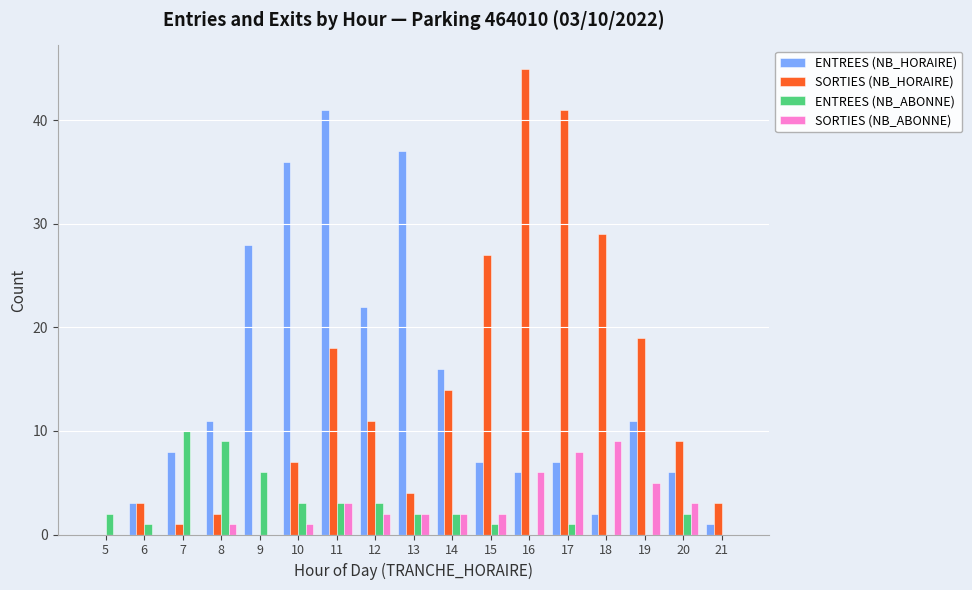

Reading left to right, what are all the values shown in this chart?

ENTREES (NB_HORAIRE): 5=0	6=3	7=8	8=11	9=28	10=36	11=41	12=22	13=37	14=16	15=7	16=6	17=7	18=2	19=11	20=6	21=1
SORTIES (NB_HORAIRE): 5=0	6=3	7=1	8=2	9=0	10=7	11=18	12=11	13=4	14=14	15=27	16=45	17=41	18=29	19=19	20=9	21=3
ENTREES (NB_ABONNE): 5=2	6=1	7=10	8=9	9=6	10=3	11=3	12=3	13=2	14=2	15=1	16=0	17=1	18=0	19=0	20=2	21=0
SORTIES (NB_ABONNE): 5=0	6=0	7=0	8=1	9=0	10=1	11=3	12=2	13=2	14=2	15=2	16=6	17=8	18=9	19=5	20=3	21=0